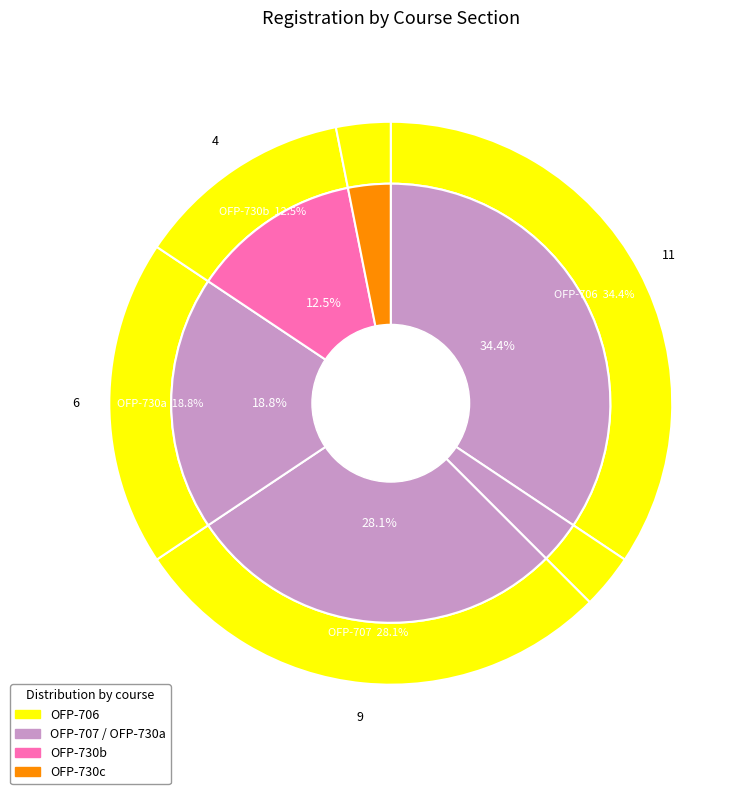

Which category has the biggest portion of the pie?

OFP-706 (24557D)